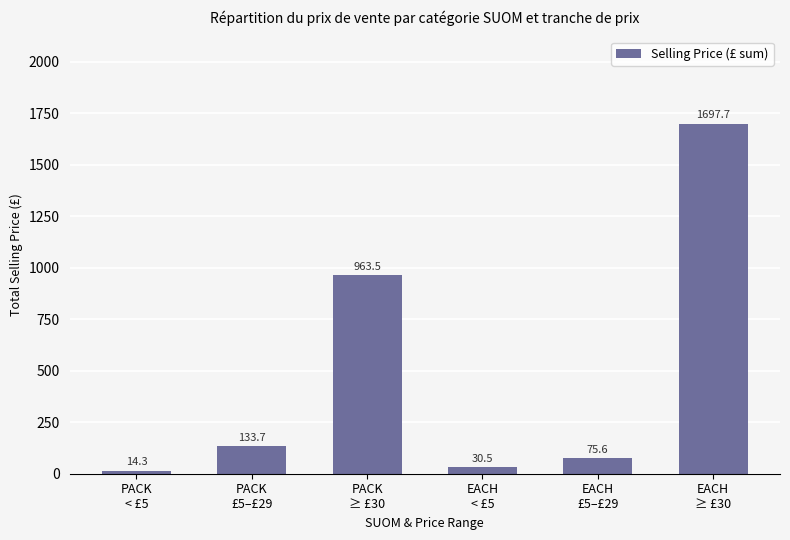

What is the value of the 6th bar from the left?

1697.7